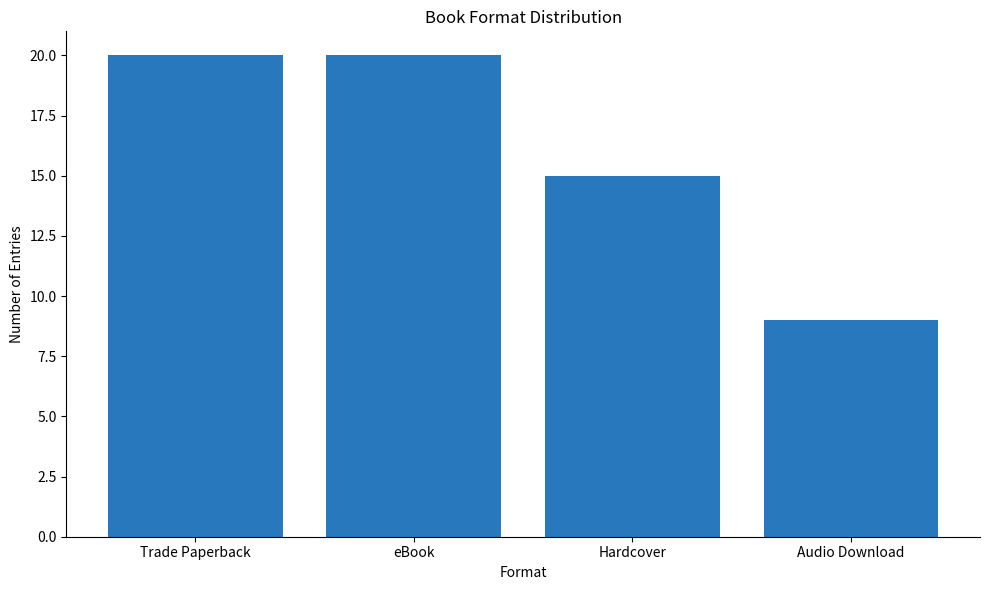

The chart shows a value of 20 at Trade Paperback. True or false?

True